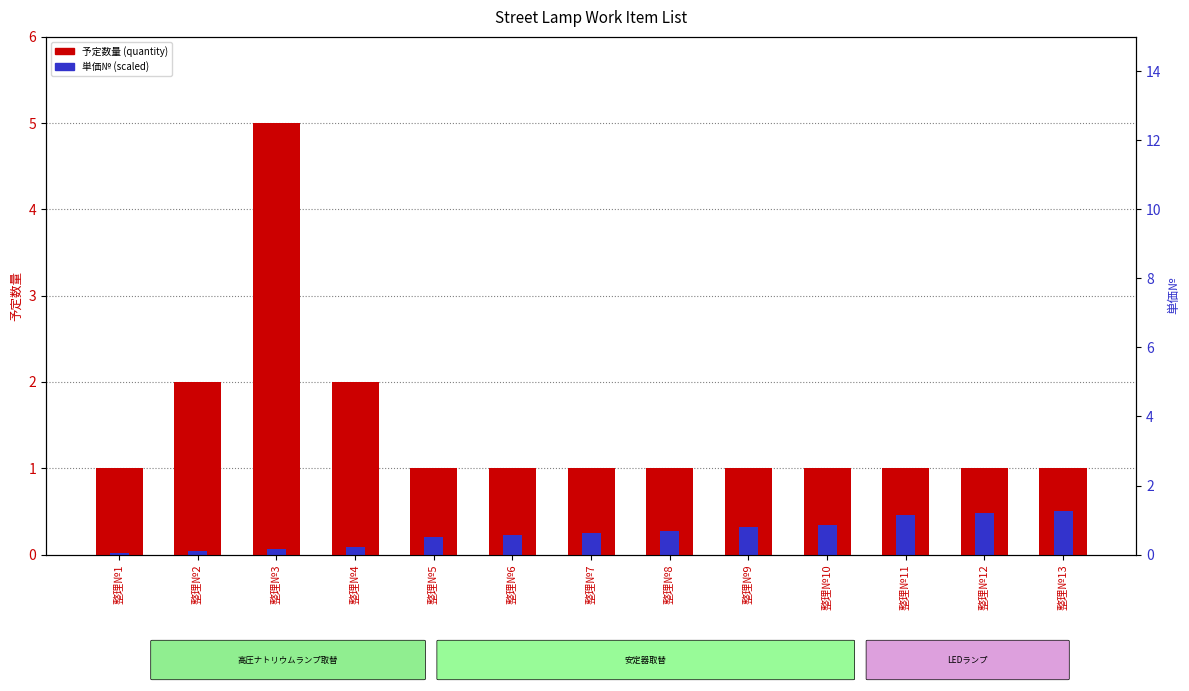

Is it true that 予定数量 (quantity) equals 1.5 at 整理№6?

False